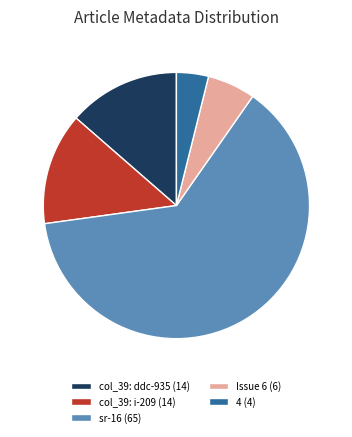

To the nearest percent, what is the difference between the Issue 6 (6) and col_39: i-209 (14) slice percentages?

8%